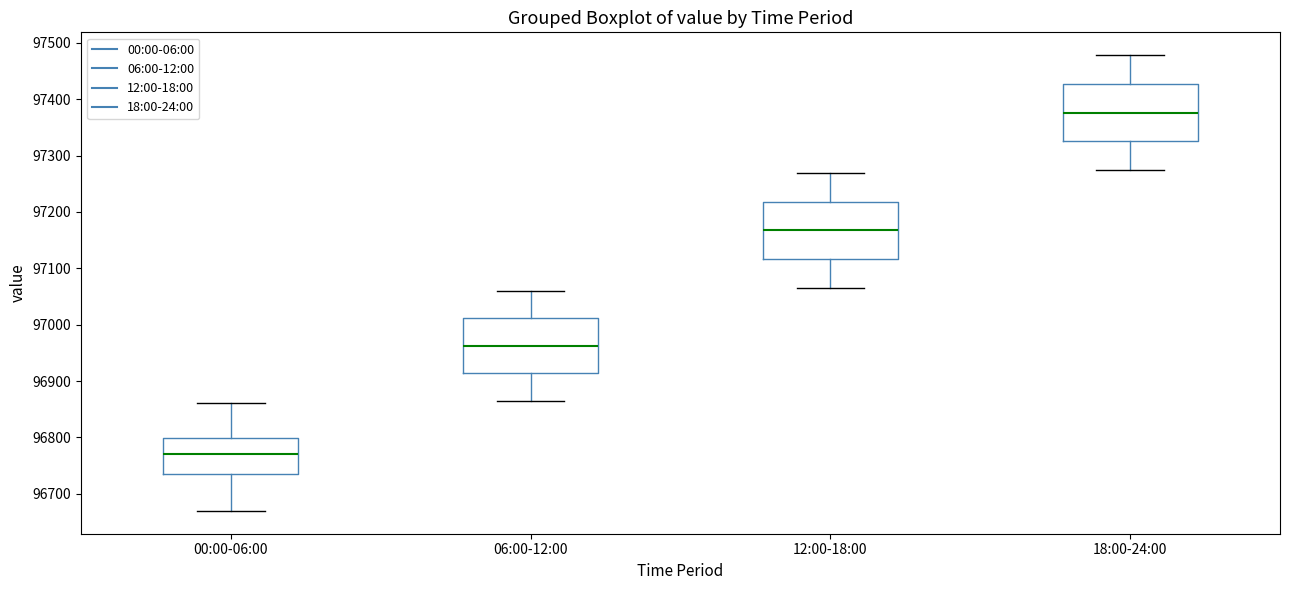

Which box has the lowest median line?

00:00-06:00